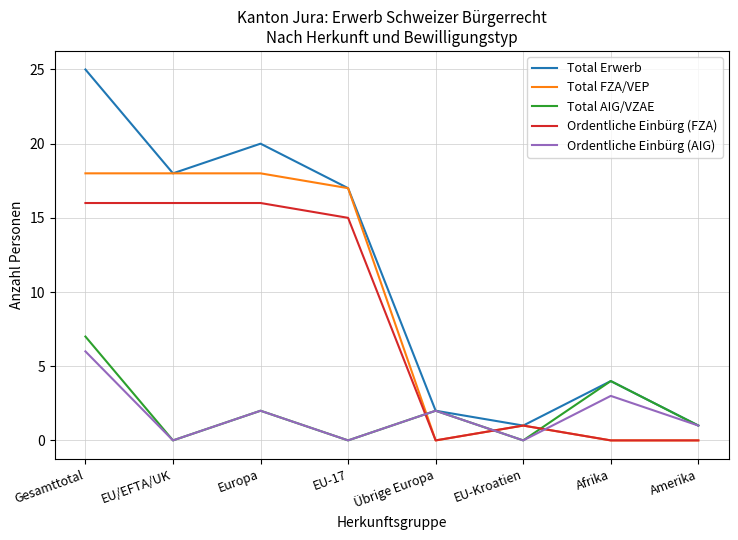

Is this an area chart (filled region under the line)?

No